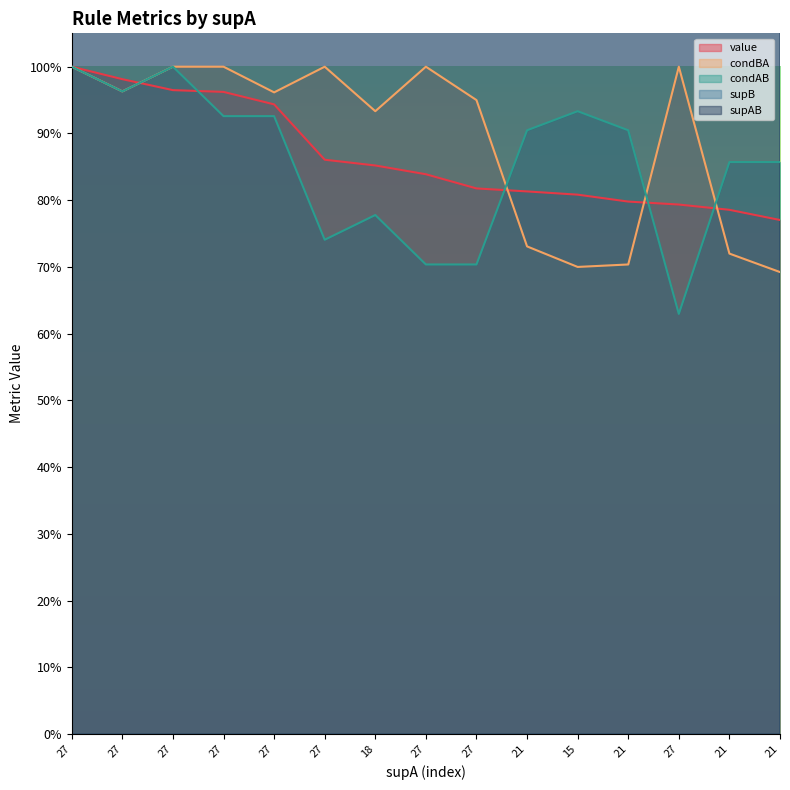

What is the difference between the highest and lowest values at 21?

25.3